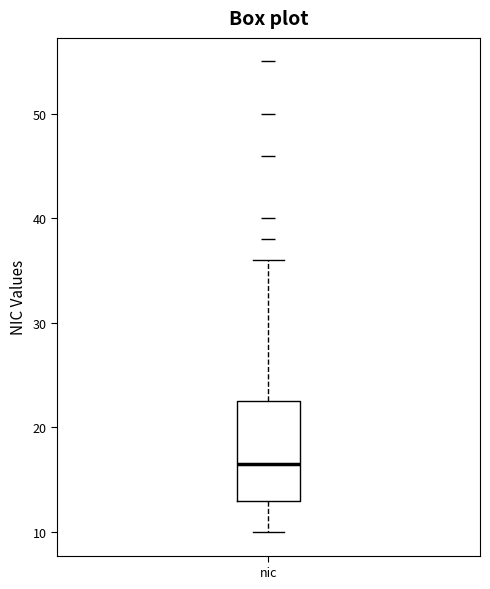

Where is the lower edge of the box for nic on the y-axis? The values are not printed on the chart, so give them approximately, as read against the axis.

13